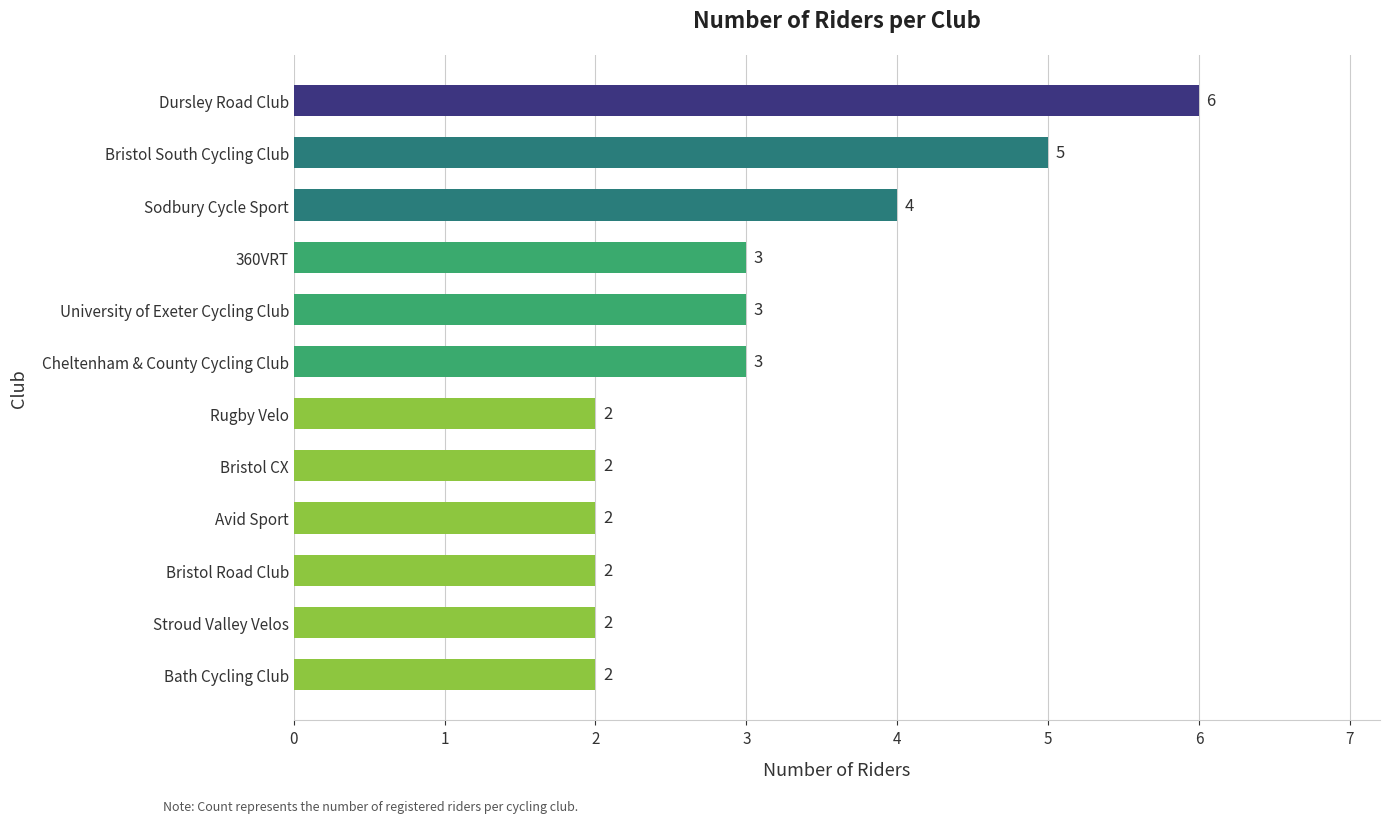

What is the ratio of the value at Sodbury Cycle Sport to the value at 360VRT?

1.3